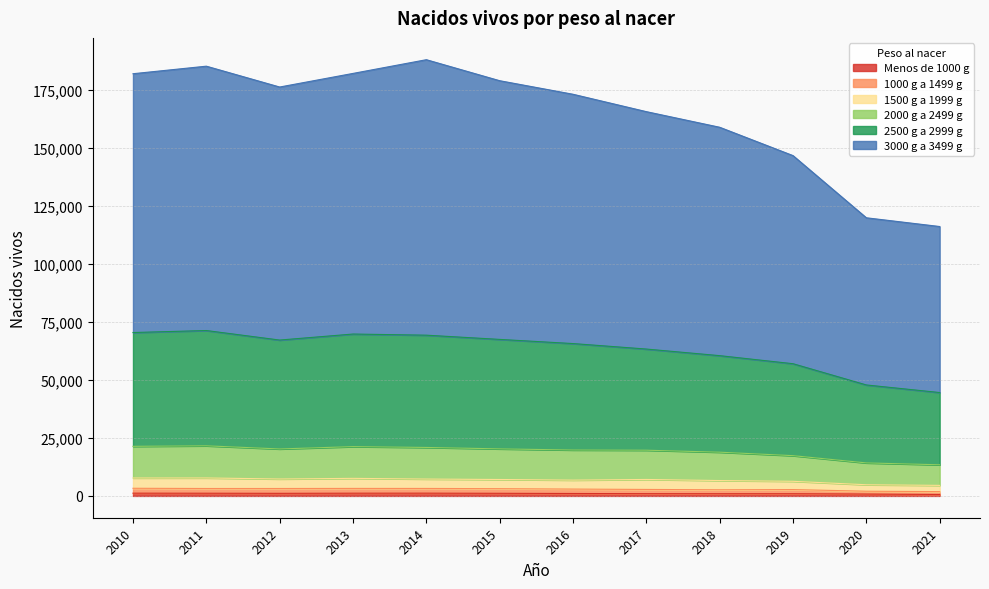

At which label is Menos de 1000 g closest to 904?

2019